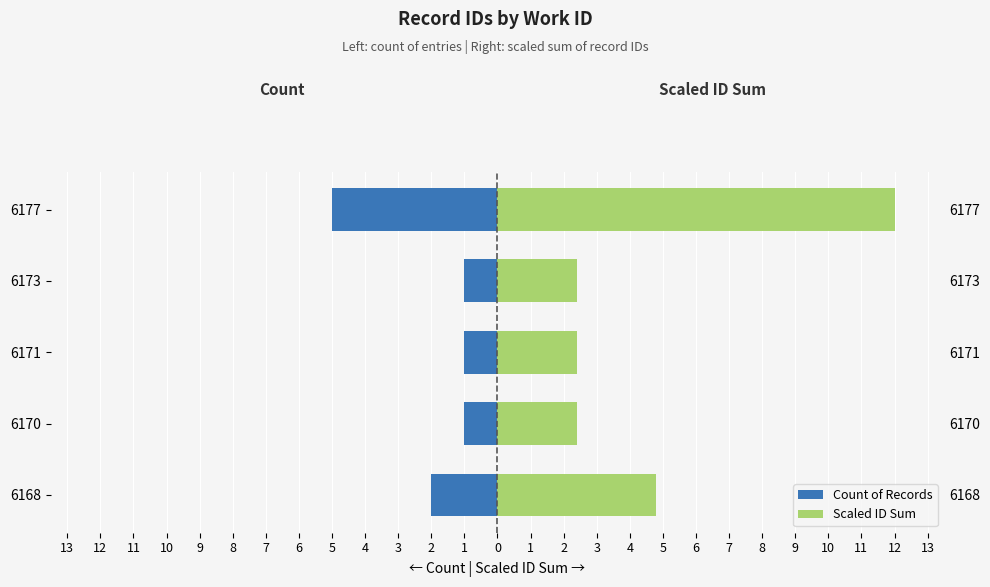

How many bars are there in each group?

2